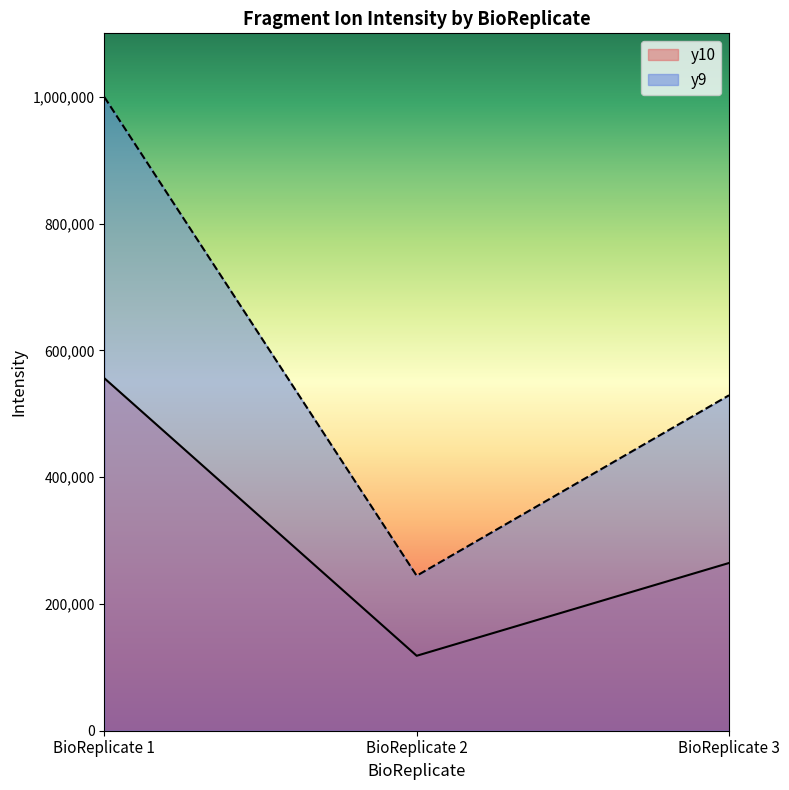

Which series has the largest total across all categories?

y9